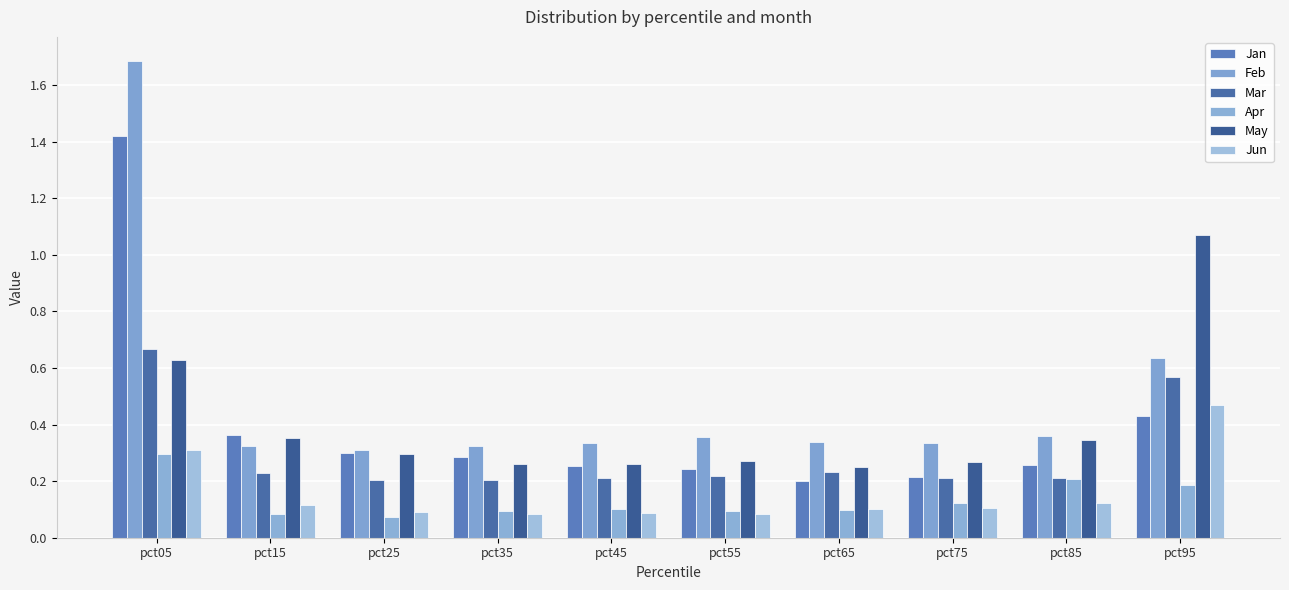

How many categories are shown in the chart?

10